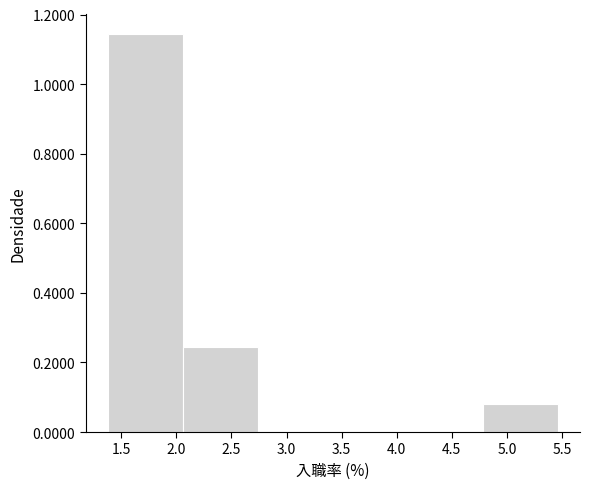

Reading left to right, transcribe this chart: for each bar, give the range it covers on the x-axis and its height. Neither the bar edges nor the heights are printed on the chart, so give them approximately, as read against the axes.

1.38 to 2.06: 1.14
2.06 to 2.74: 0.24
2.74 to 3.42: 0
3.42 to 4.10: 0
4.10 to 4.78: 0
4.78 to 5.46: 0.08